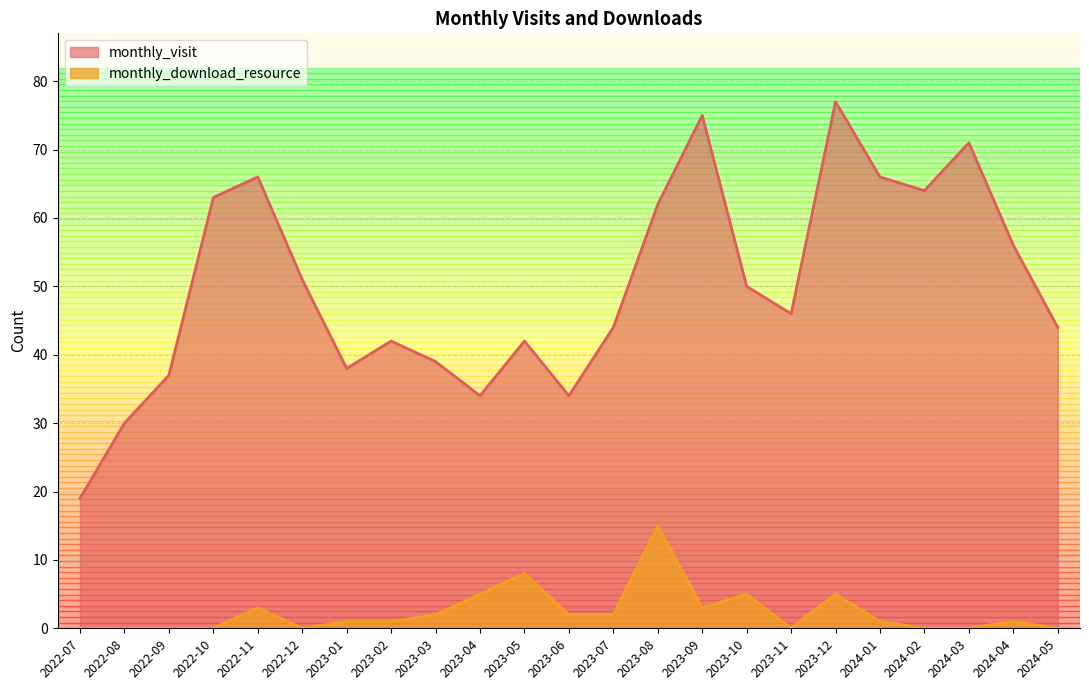

What position from the right is 2023-07?

11